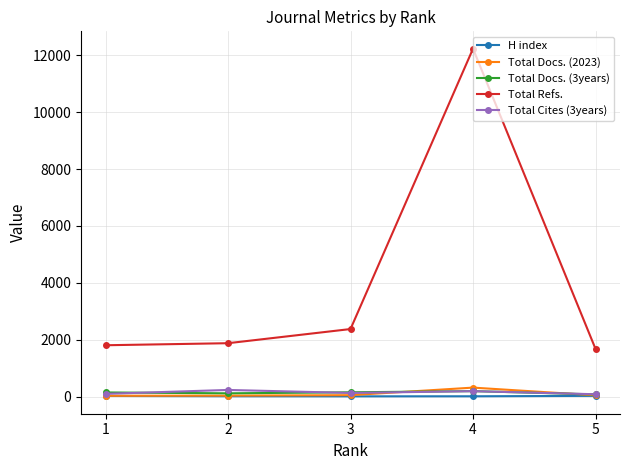

What are all the series names shown in the legend?

H index, Total Docs. (2023), Total Docs. (3years), Total Refs., Total Cites (3years)